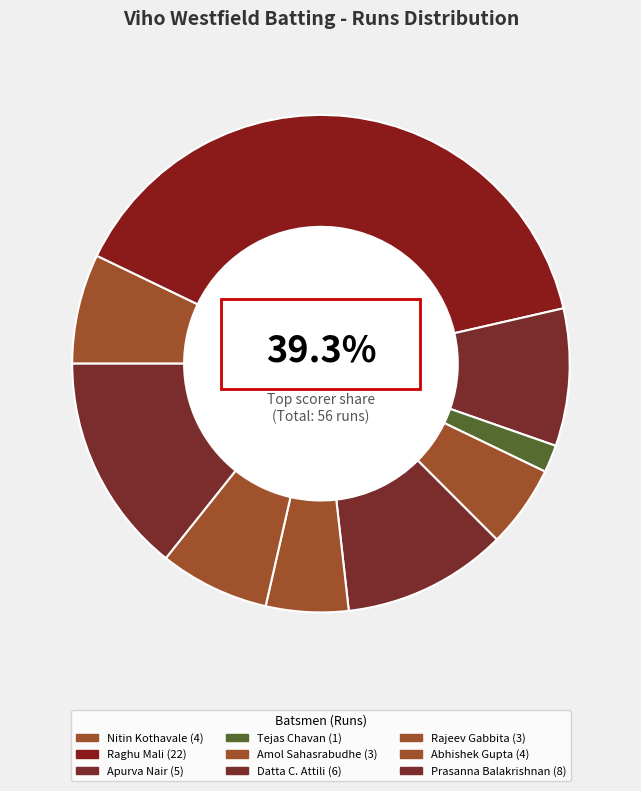

How many slices are in this pie chart?

9